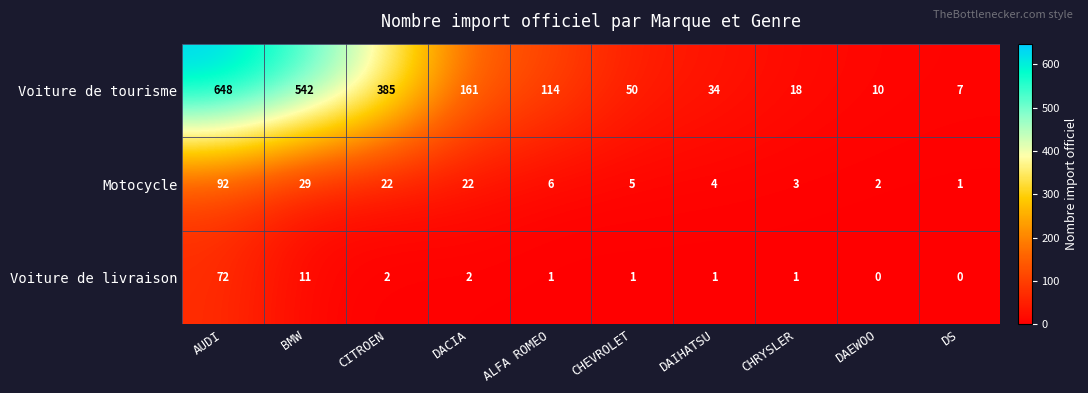

List the series in order of their peak value, lowest first.

Voiture de livraison, Motocycle, Voiture de tourisme